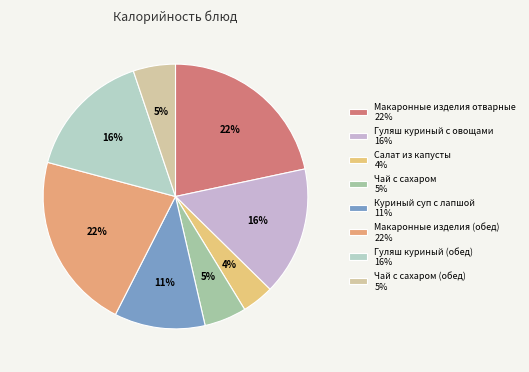

How many slices are in this pie chart?

8